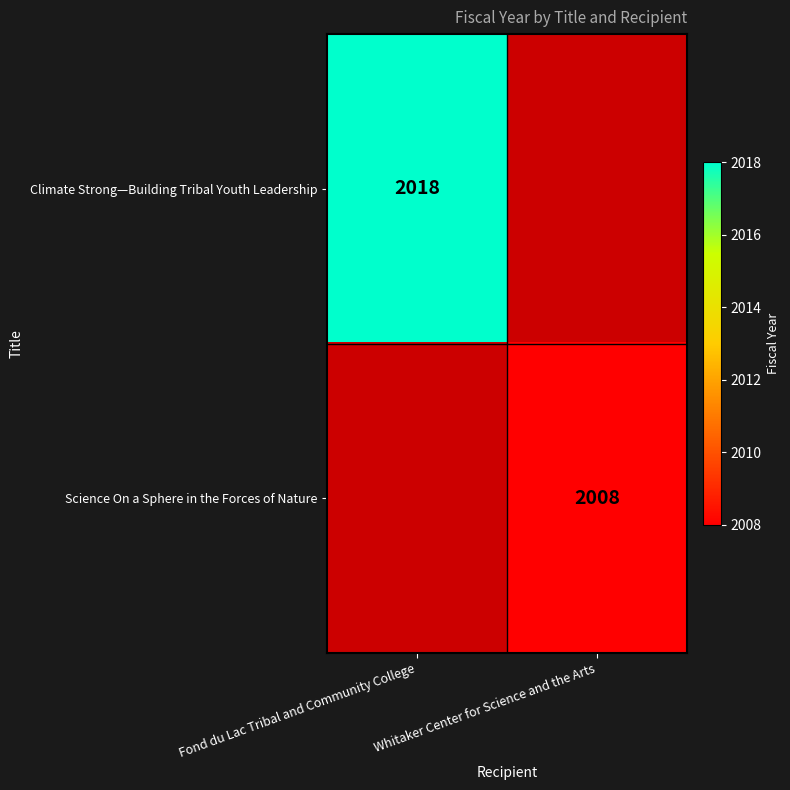

How many data points does each series have?

2